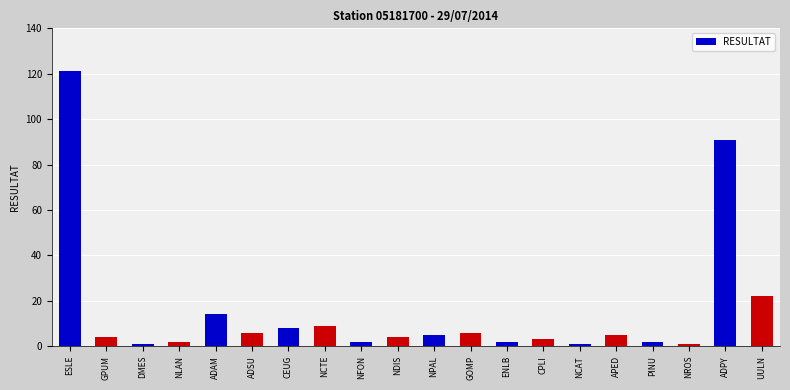

Reading right to left, transcribe all the data shown in this chart.

22	91	1	2	5	1	3	2	6	5	4	2	9	8	6	14	2	1	4	121